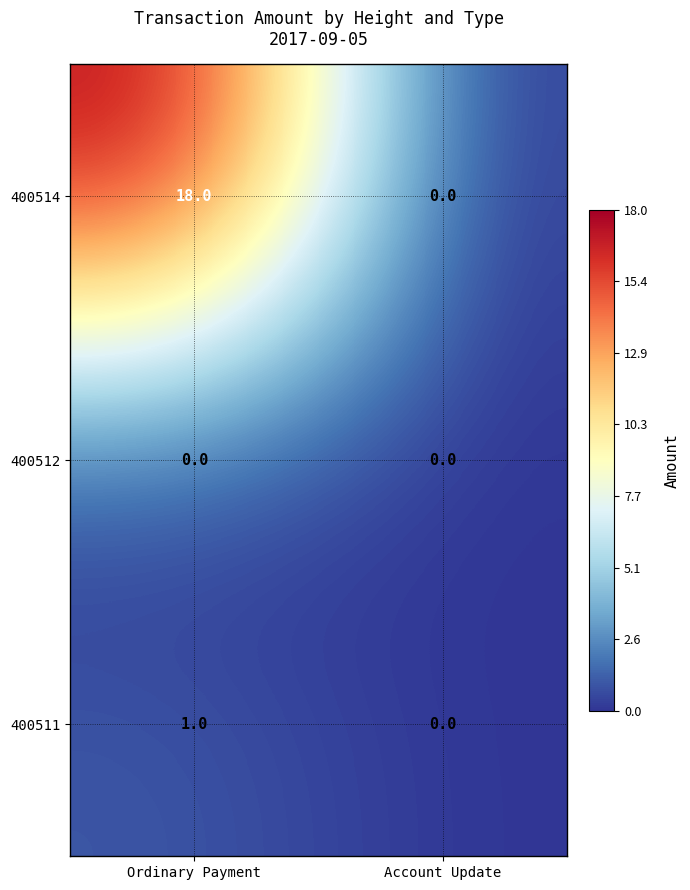

What is the difference between the 400514 values at Account Update and Ordinary Payment?

18